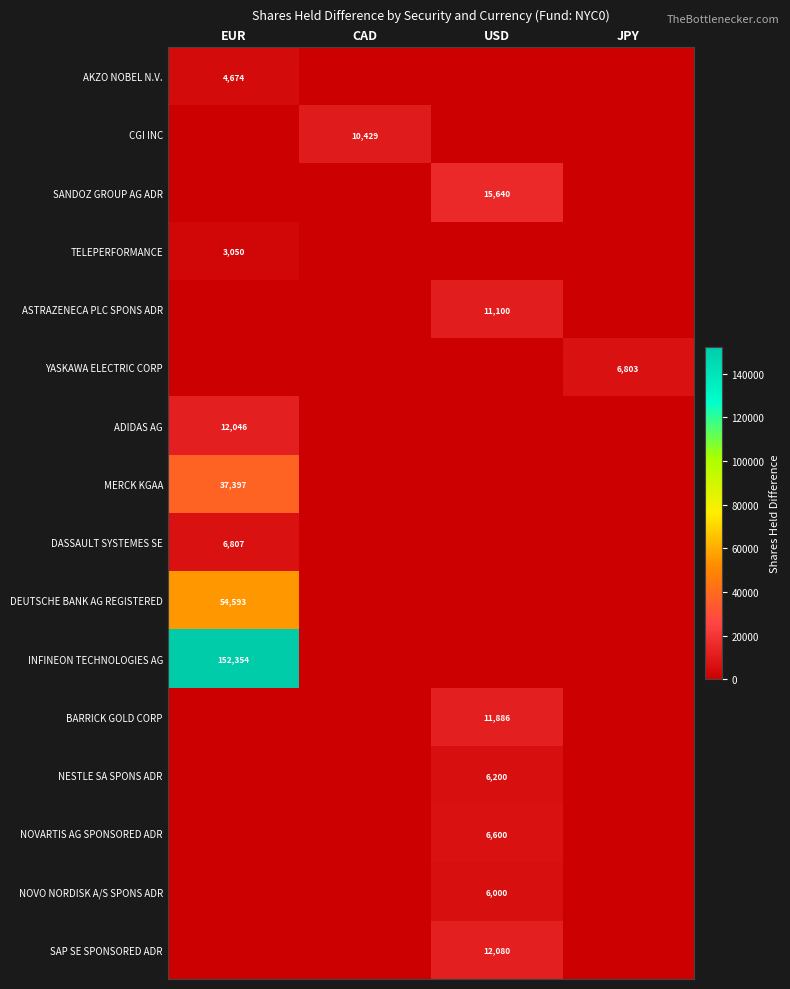

True or false: AKZO NOBEL N.V. has a value of 4674 at EUR.

True